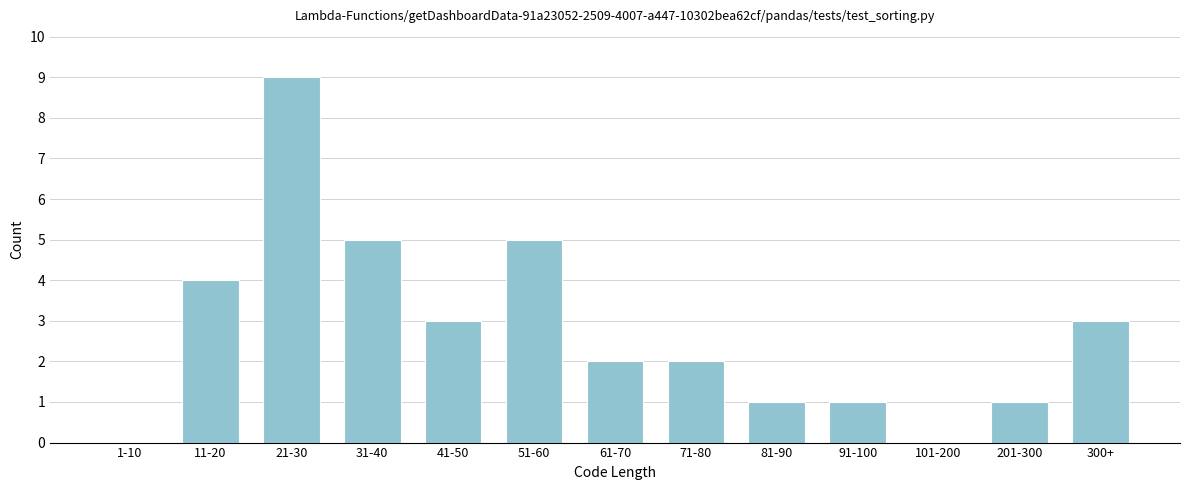

Reading left to right, extract all data points from this chart.

1-10=0	11-20=4	21-30=9	31-40=5	41-50=3	51-60=5	61-70=2	71-80=2	81-90=1	91-100=1	101-200=0	201-300=1	300+=3